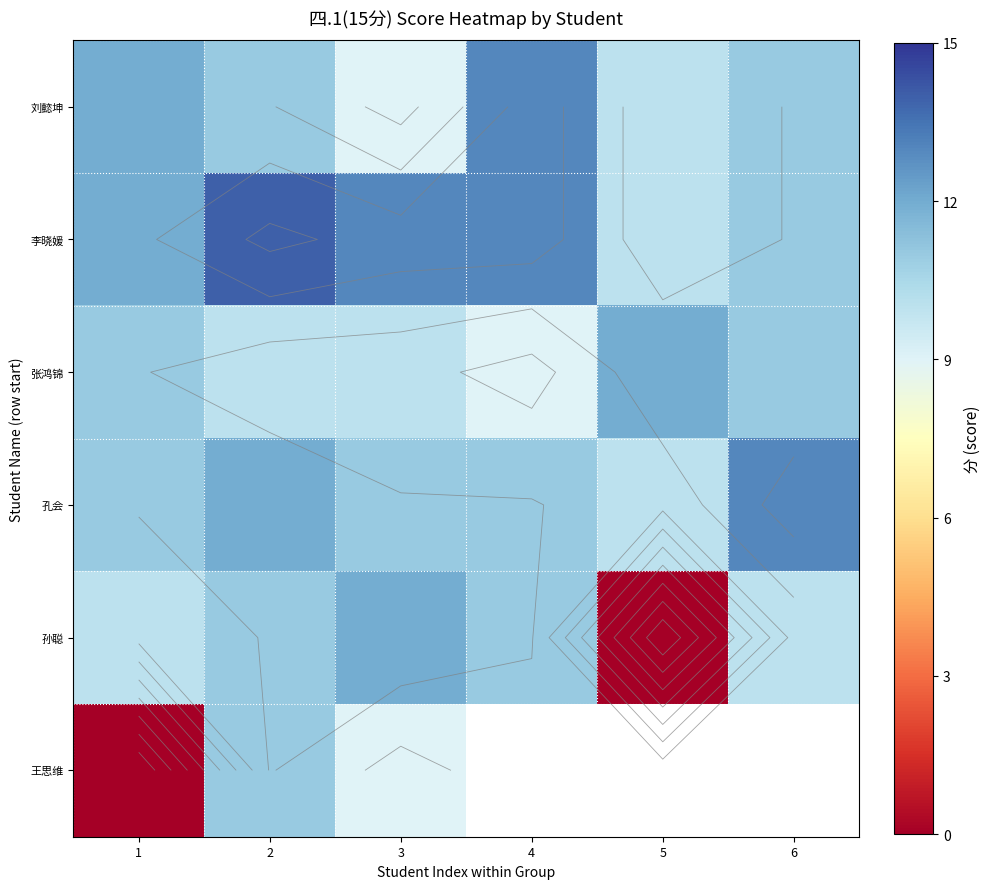

Is it true that 张鸿锦 equals 16.9 at 2?

False